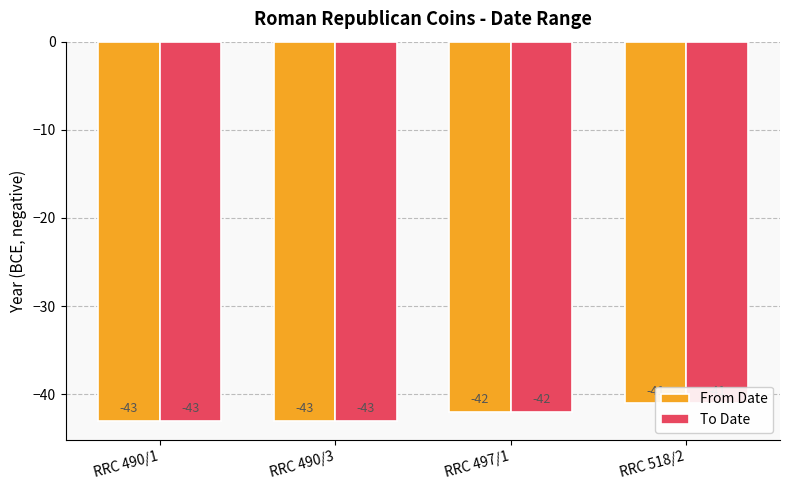

What is the difference between the second highest and minimum values in the From Date series?

1